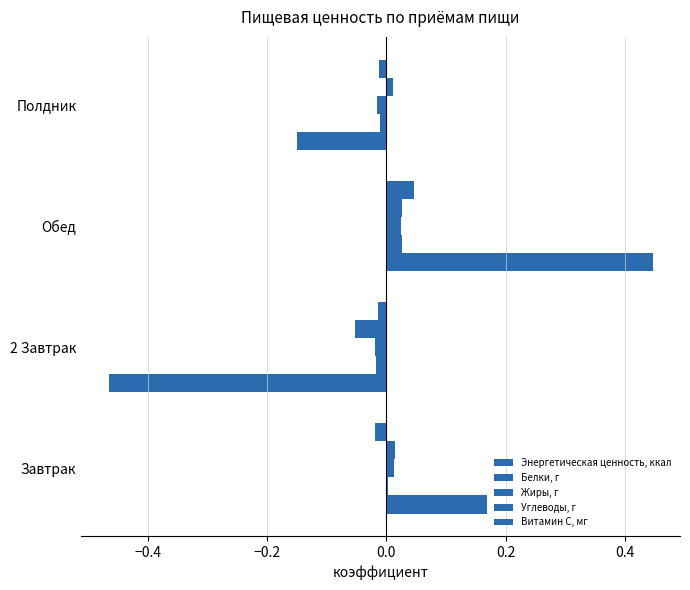

Which series has the largest total across all categories?

Жиры, г